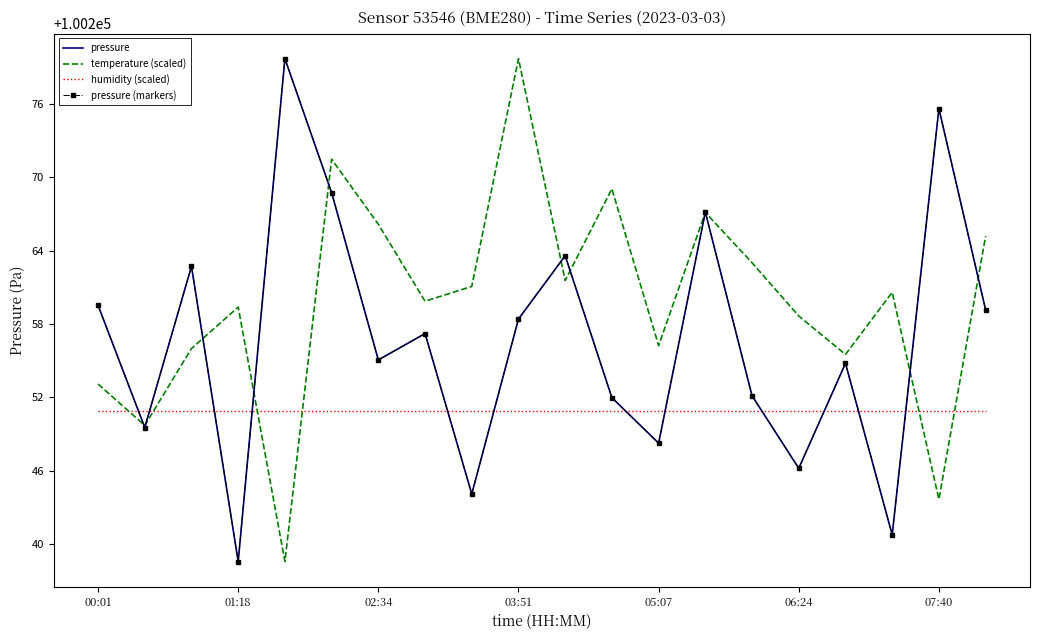

Which series has the largest total across all categories?

temperature (scaled)